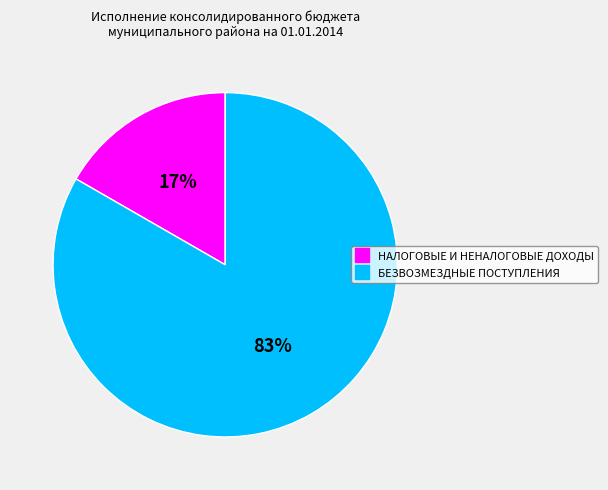

To the nearest percent, what is the combined percentage of БЕЗВОЗМЕЗДНЫЕ ПОСТУПЛЕНИЯ and НАЛОГОВЫЕ И НЕНАЛОГОВЫЕ ДОХОДЫ?

100%